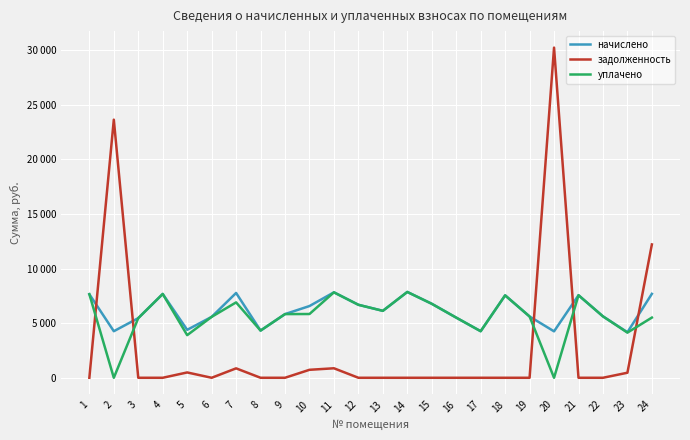

Is the value of начислено at 21 greater than the value of уплачено at 10?

Yes